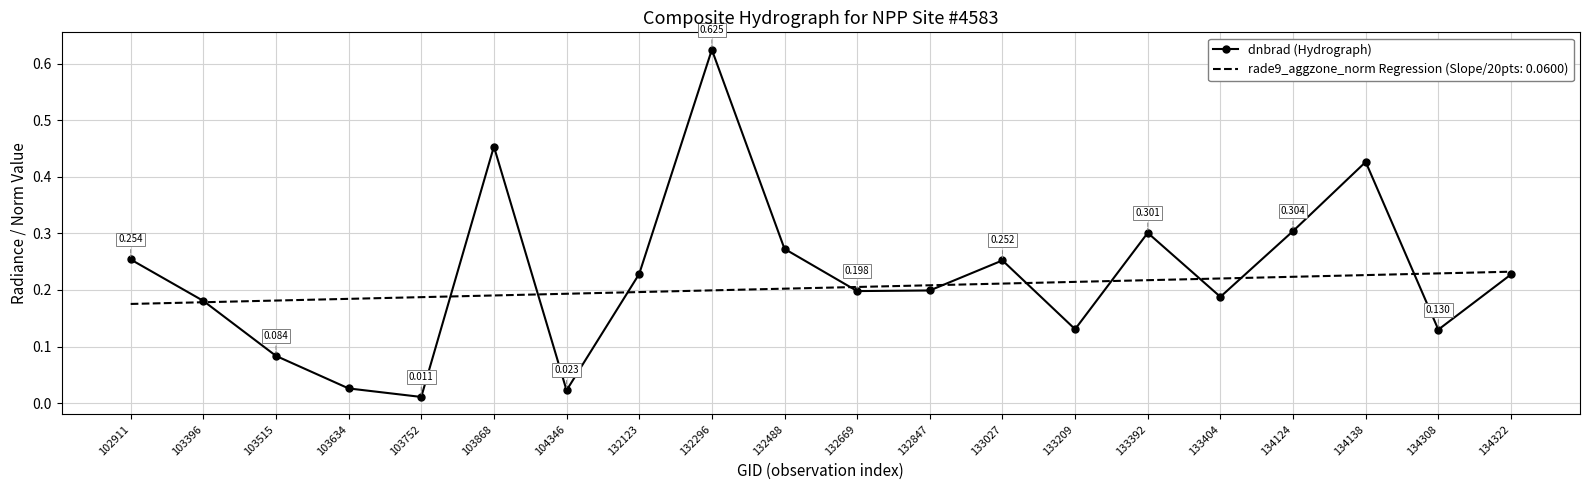

Which series has the widest spread of values?

dnbrad (Hydrograph)